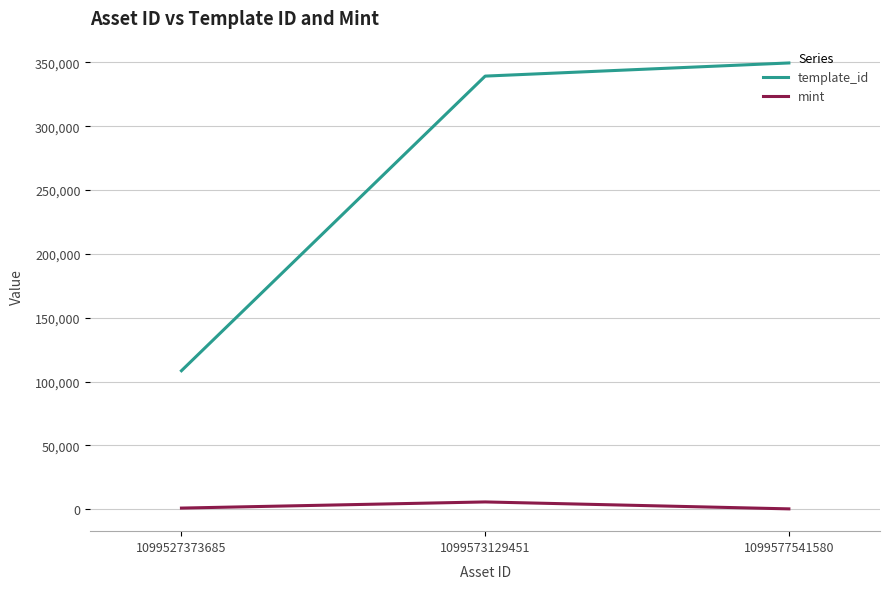

What is the total value across all series at 1099577541580?

349813